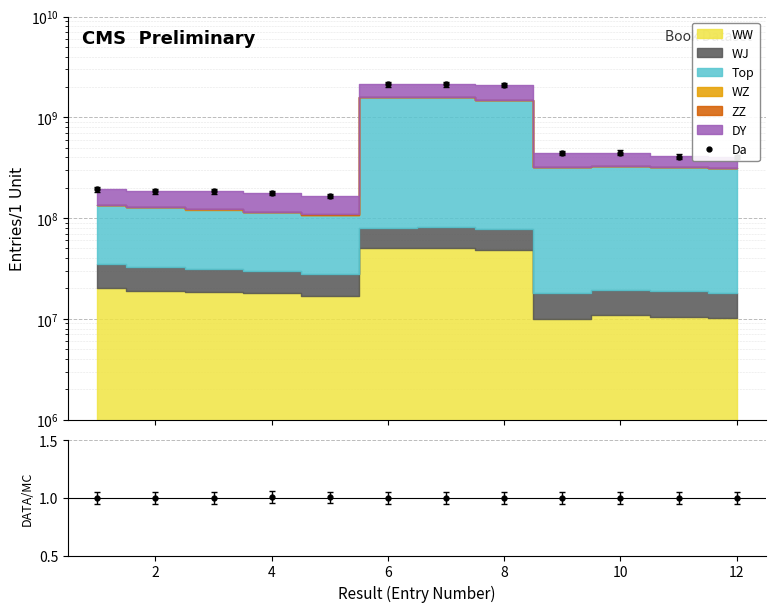

Between 6 and 12, which series saw the biggest shift?

Da